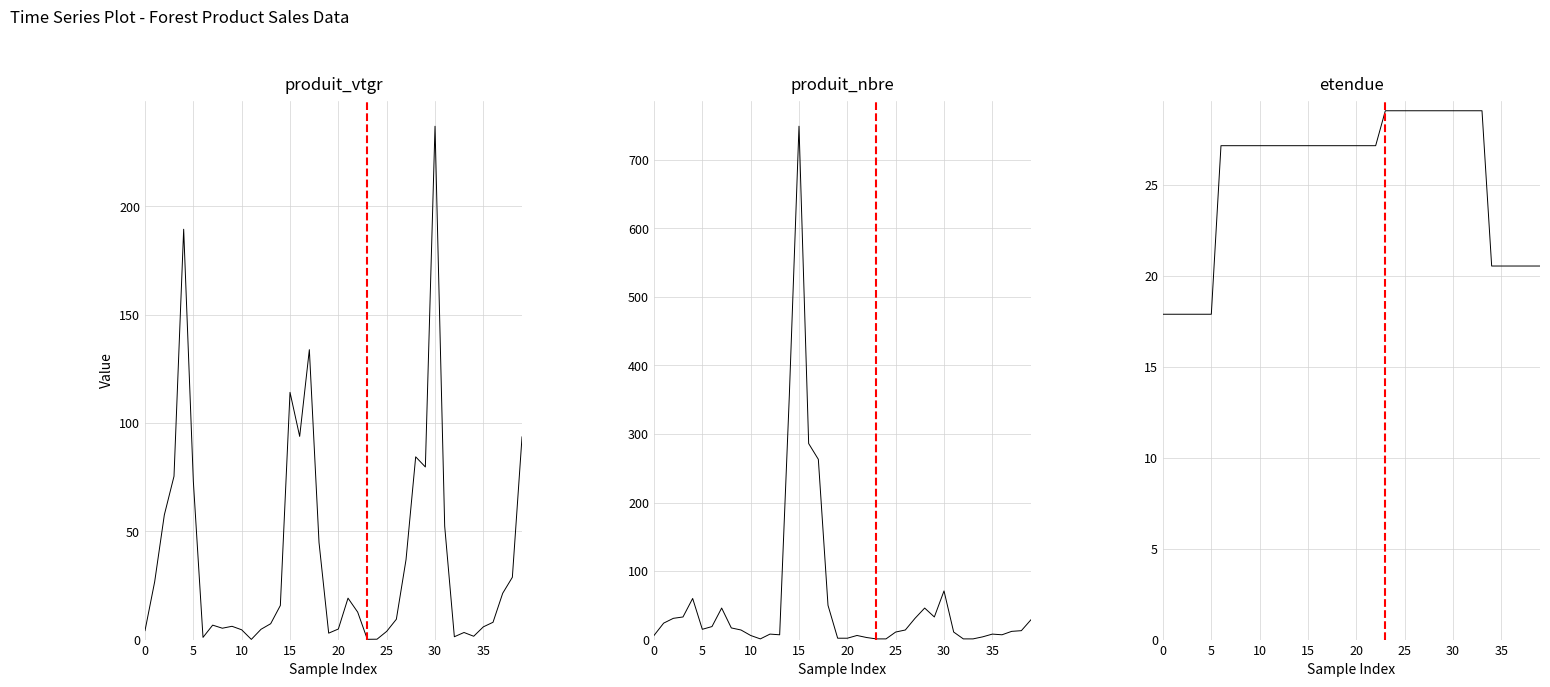

What is the sum of all etendue values?

1011.2